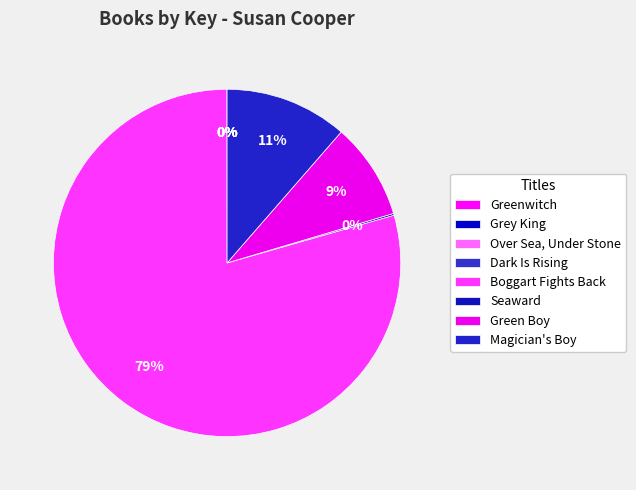

What is the change in value from Greenwitch to Magician's Boy?

+21171487